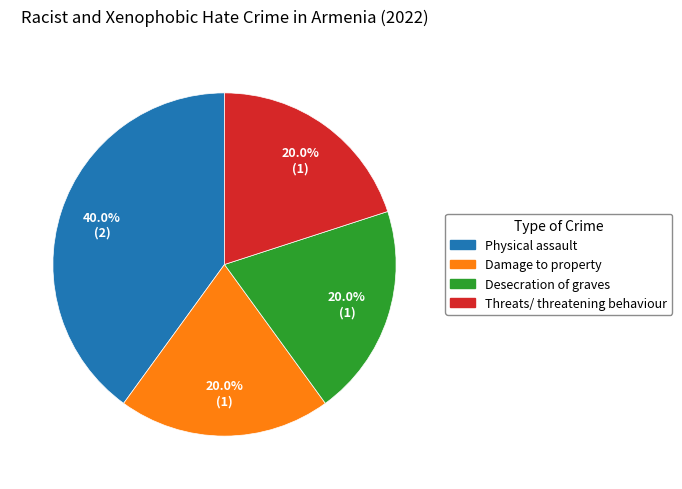

Between Physical assault and Threats/ threatening behaviour, which is larger?

Physical assault